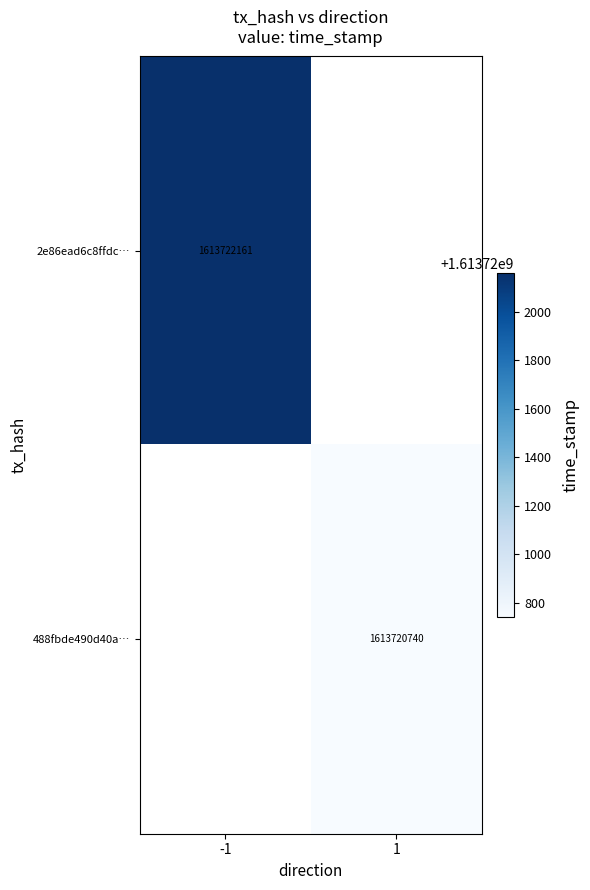

Is it true that 488fbde490d40ae5d547ae1cce33dceba3a5e19 equals 1 at direction?

True